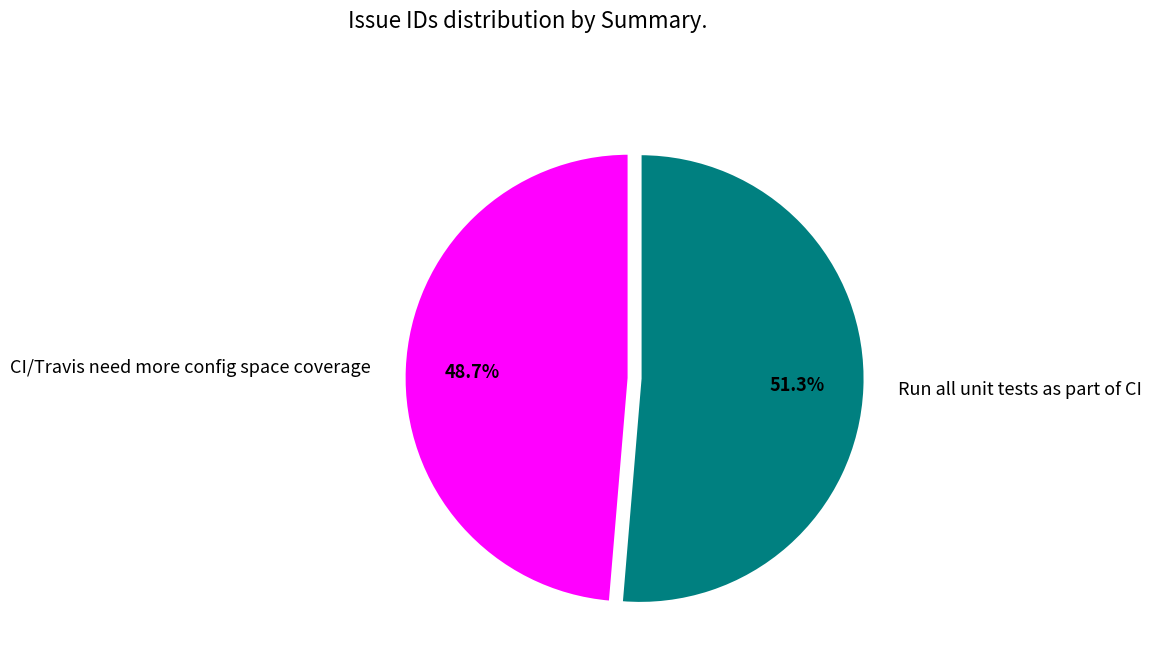

To the nearest percent, what portion does Run all unit tests as part of CI represent?

51%